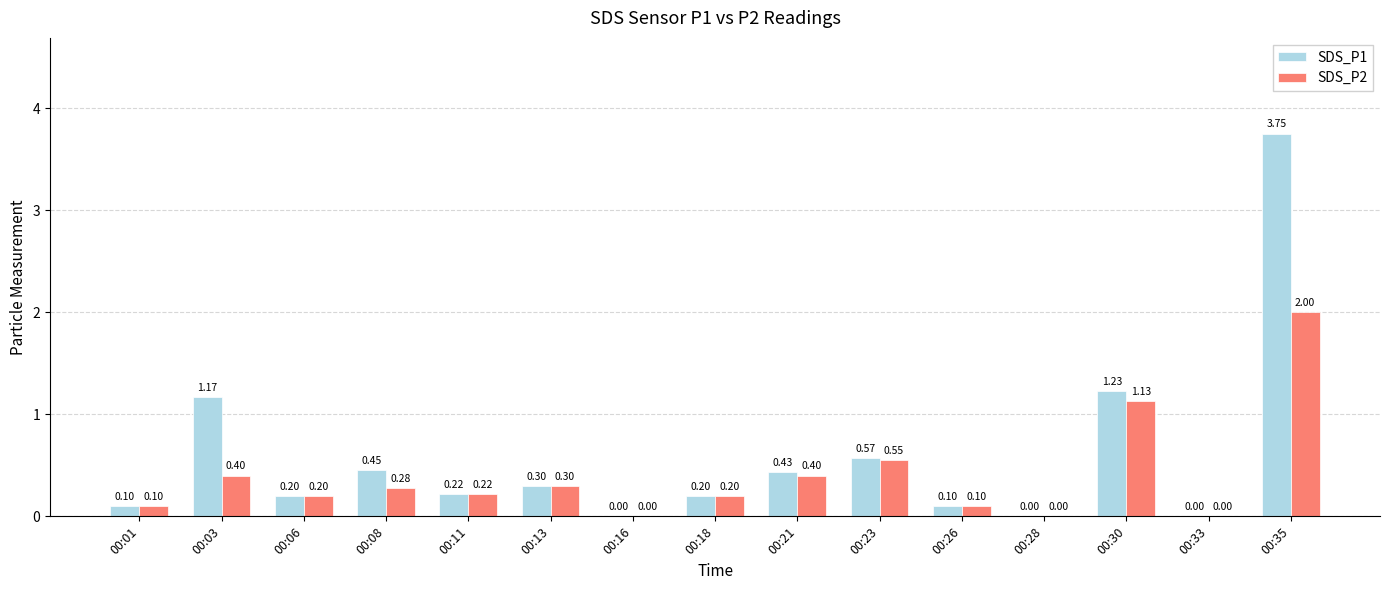

At which category is the sum across all series the highest?

00:35